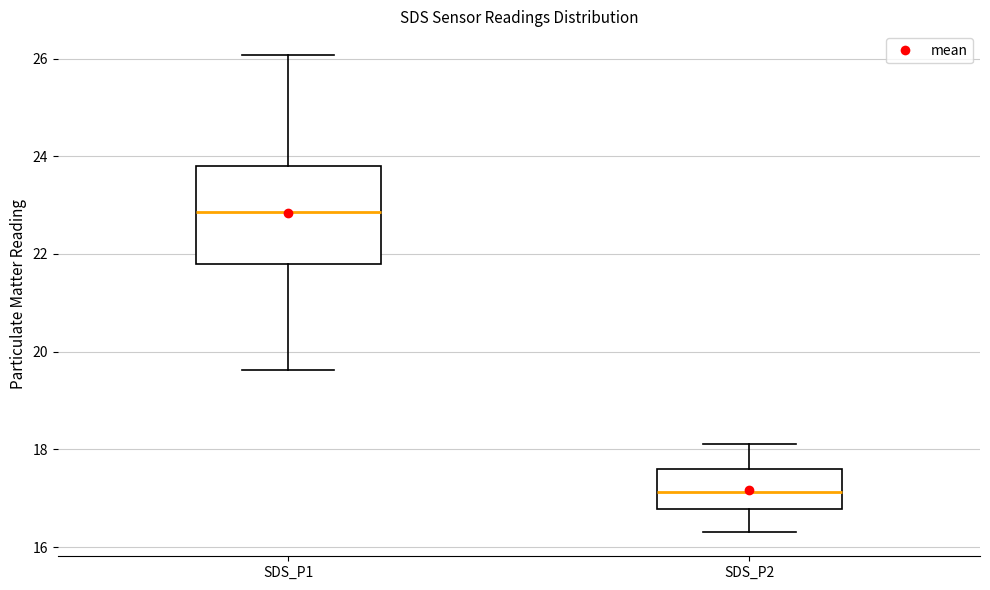

Which box has the lowest median line?

SDS_P2